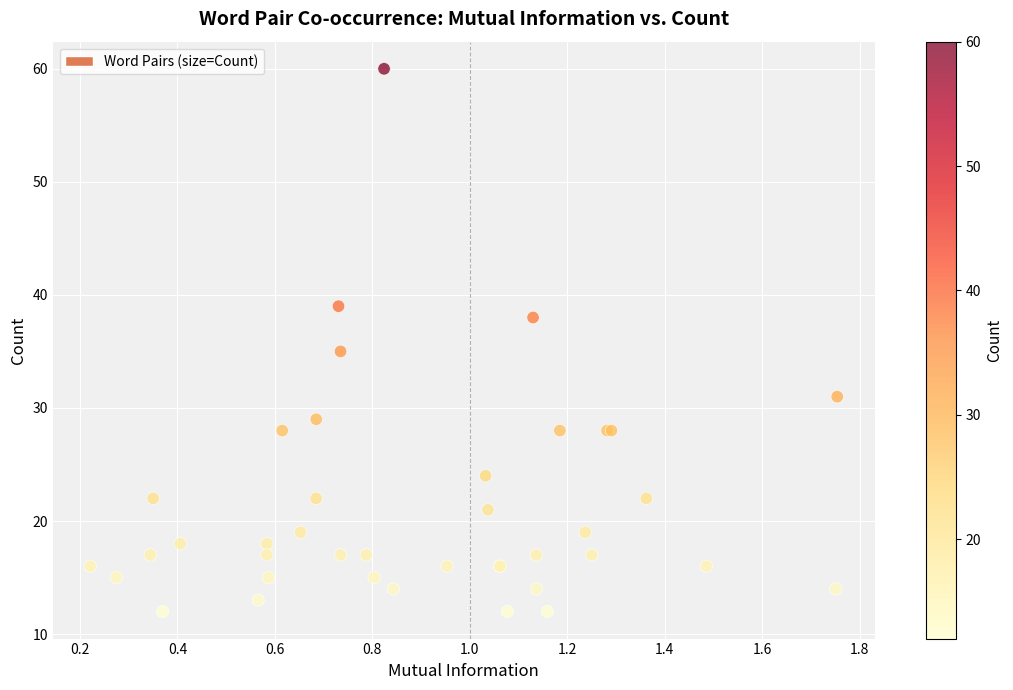

What Y value in the scatter plot is closest to 36?

35